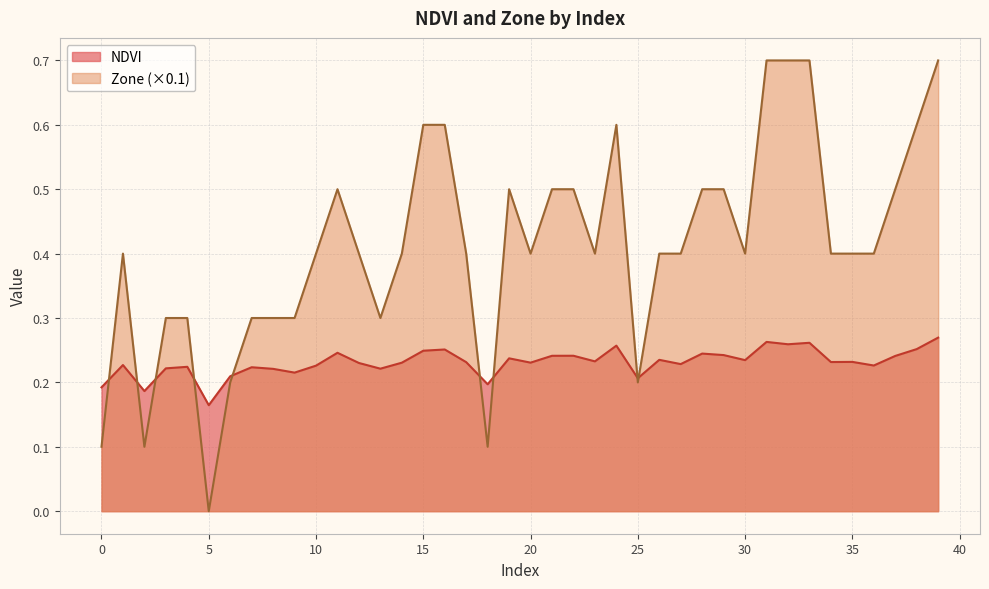

Does the chart have visible grid lines?

Yes